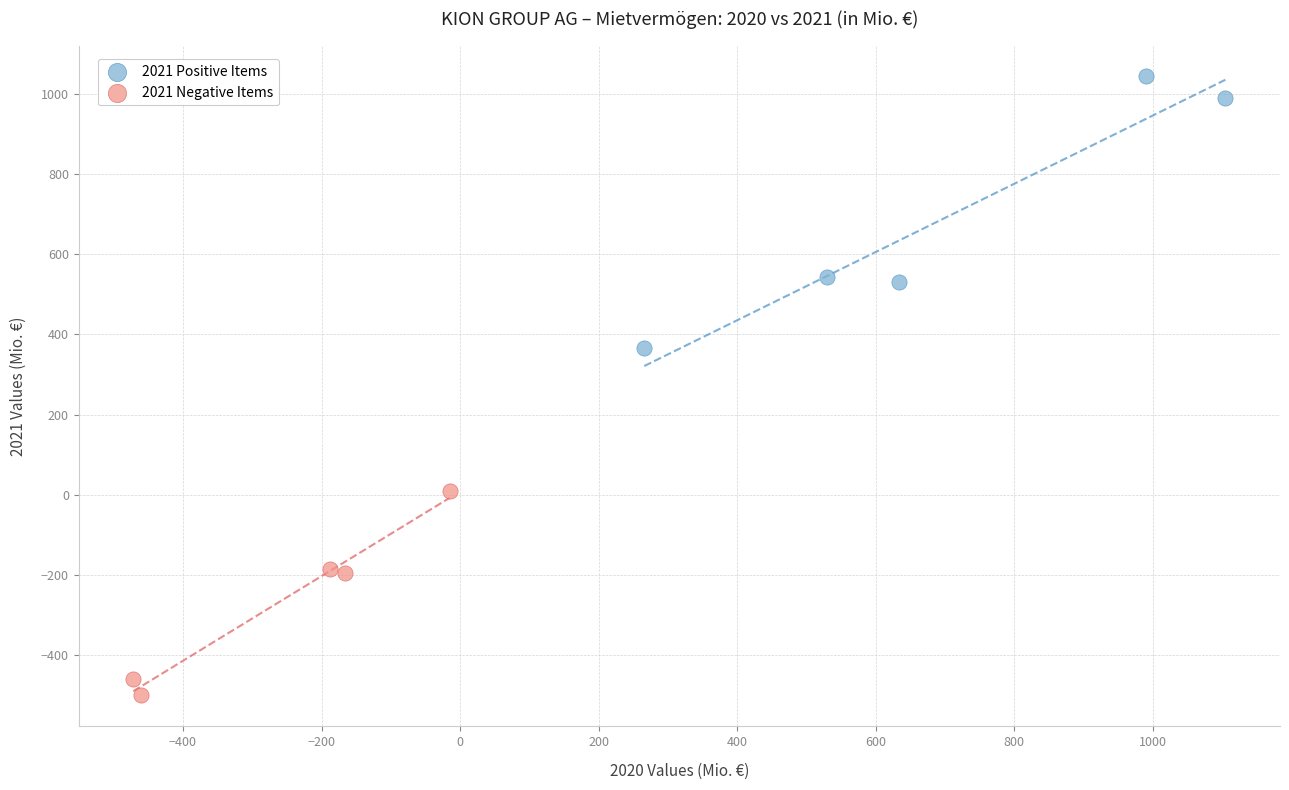

Which series contains the lowest Y value?

2021 Negative Items